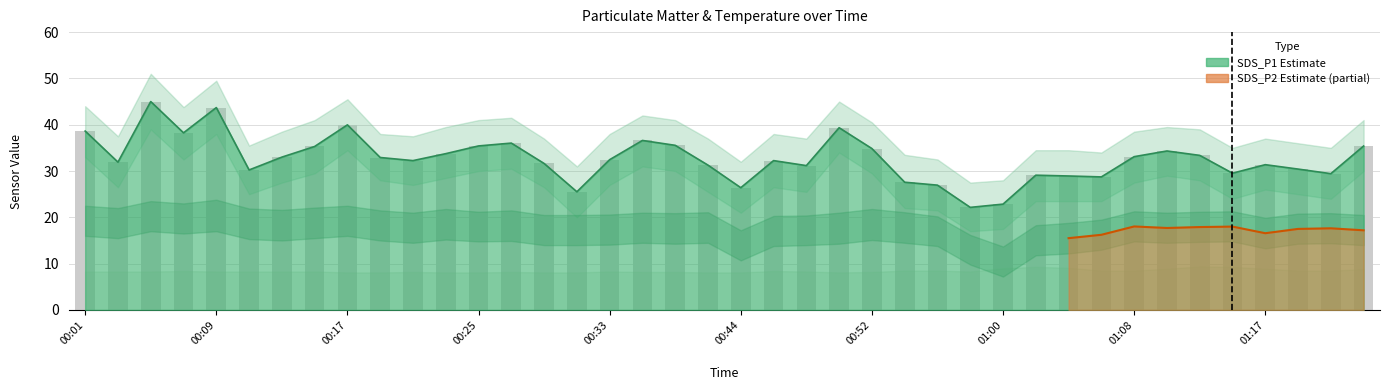

Reading right to left, transcribe all the data shown in this chart.

35.4	29.4	30.4	31.4	29.5	33.4	34.3	33.1	28.7	28.9	29.1	22.9	22.1	26.9	27.6	34.9	39.4	31.2	32.2	26.4	31.3	35.5	36.6	32.5	25.5	31.6	36.0	35.4	33.8	32.2	32.9	40.0	35.3	33.0	30.2	43.7	38.2	45.0	31.9	38.6